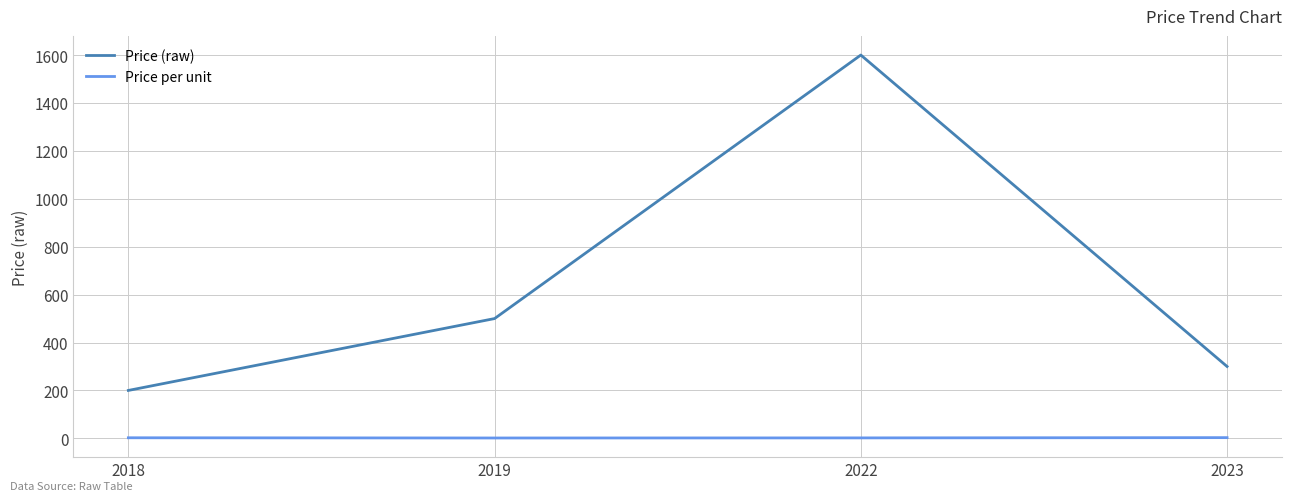

The Price per unit series shows 3.0 at 2023. True or false?

True